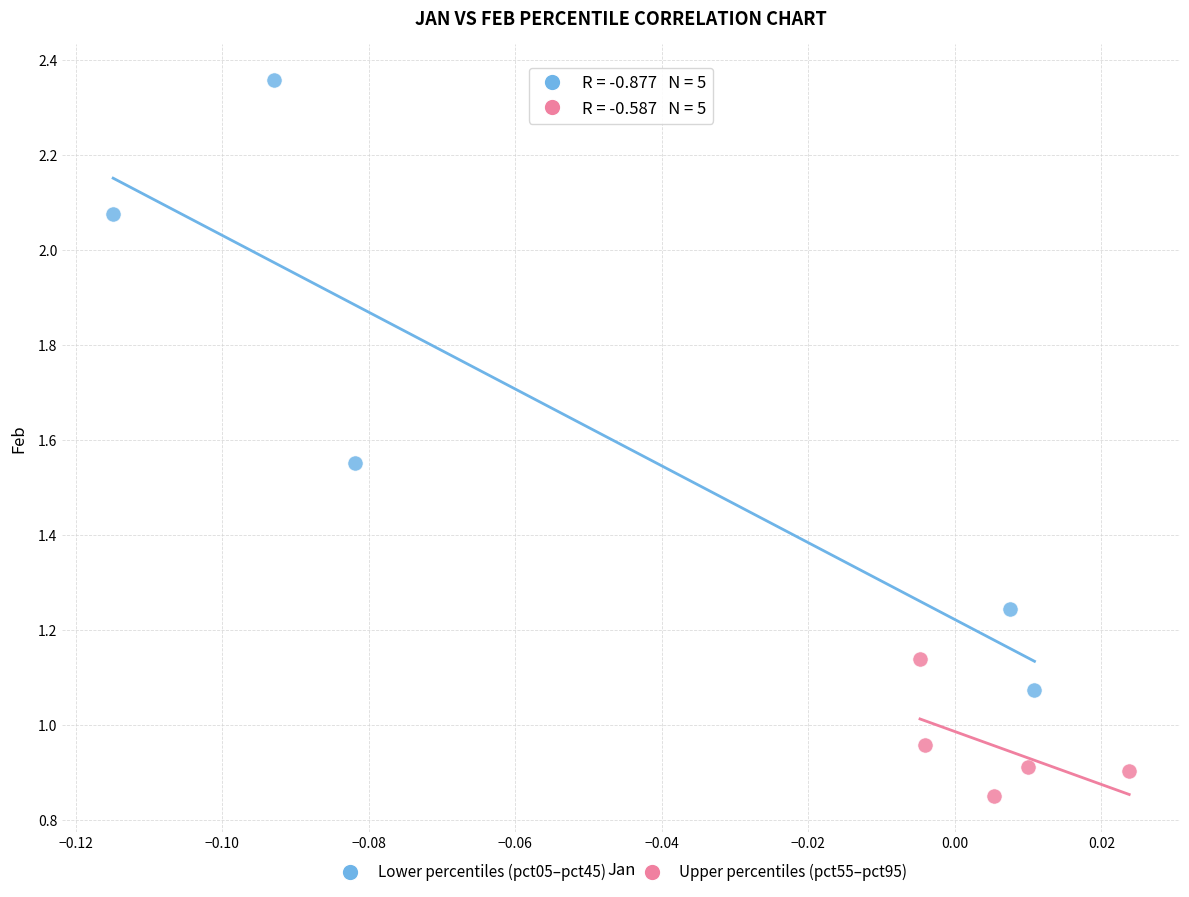

Which series has the largest Y range (max minus min)?

Lower percentiles (pct05–pct45)